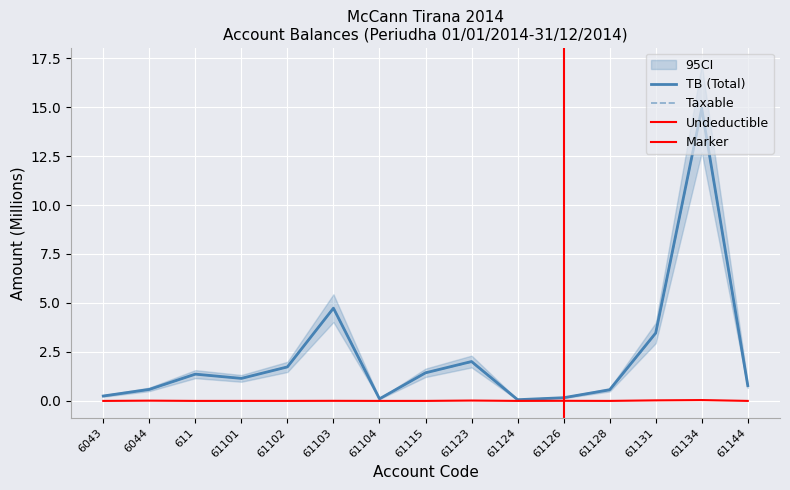

Which series changed the most between 61123 and 61144?

TB